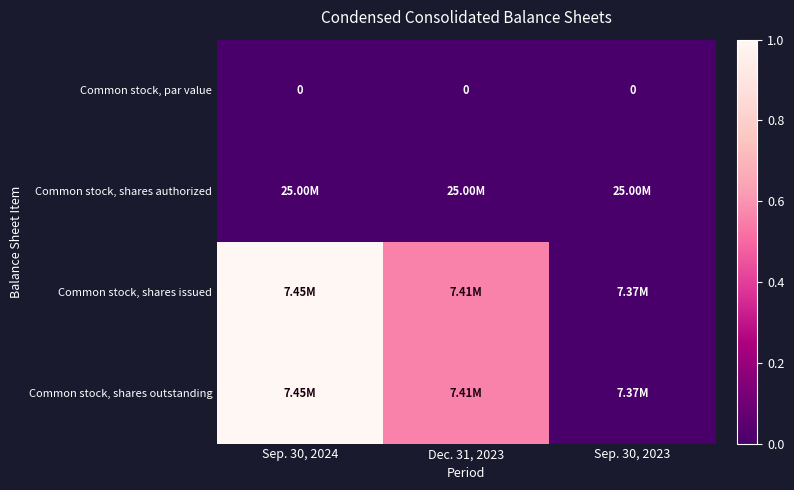

Which label corresponds to the smallest value in the chart?

Sep. 30, 2024